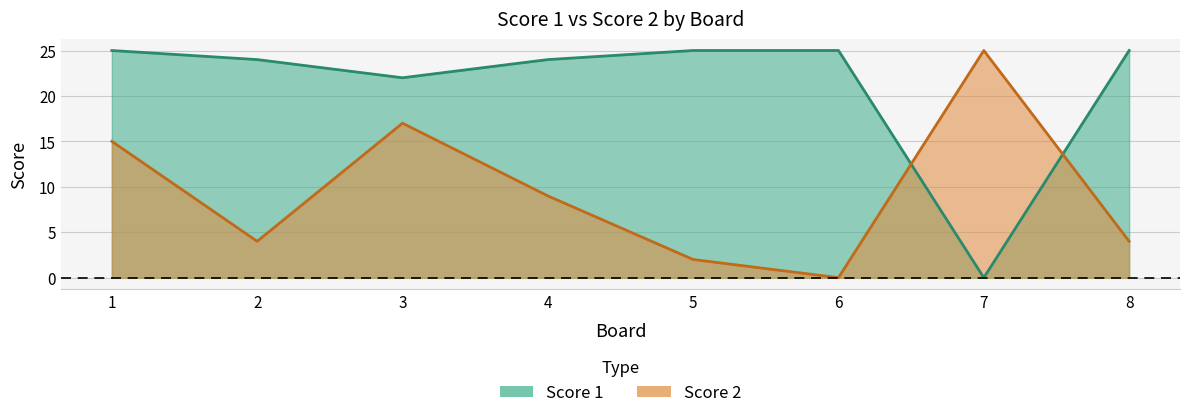

What is the difference between the maximum and minimum values in the Score 2 series?

25